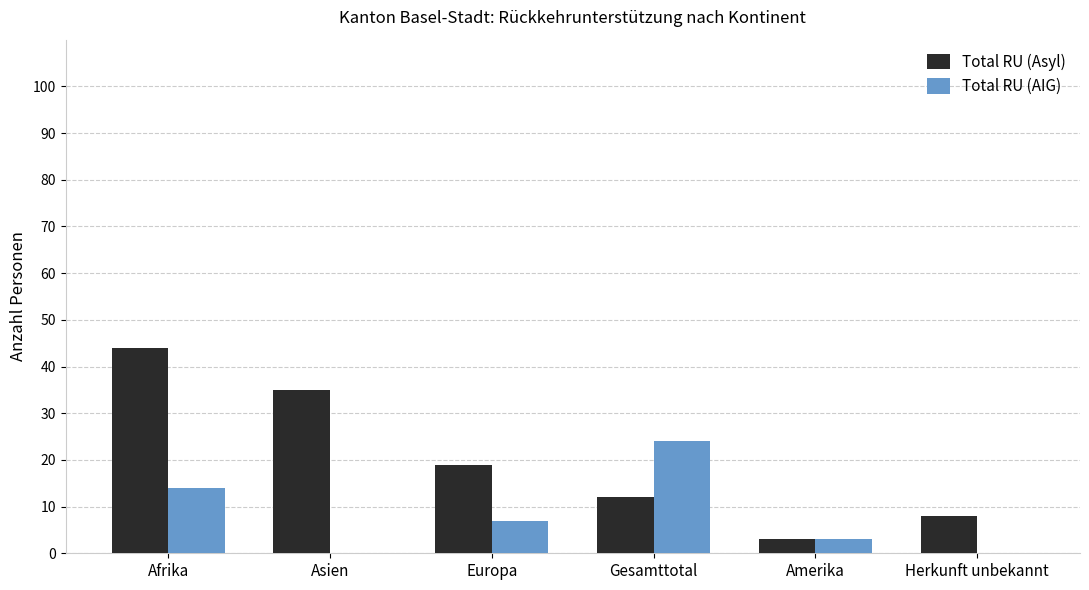

The value of Total RU (Asyl) at Asien is 11. True or false?

False